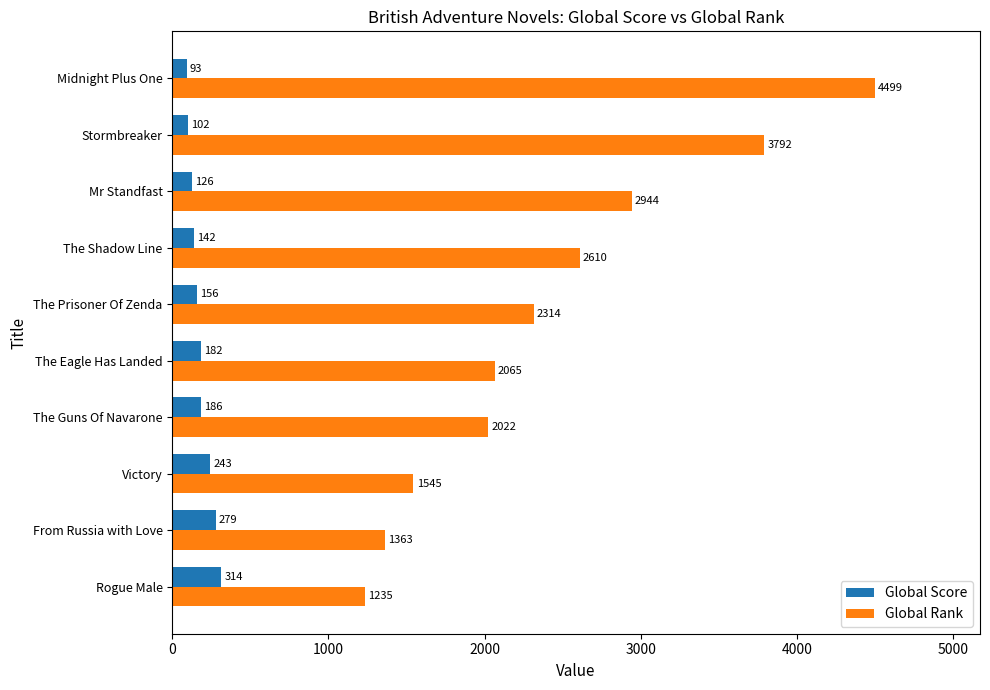

Is it true that Global Rank equals 1363 at From Russia with Love?

True